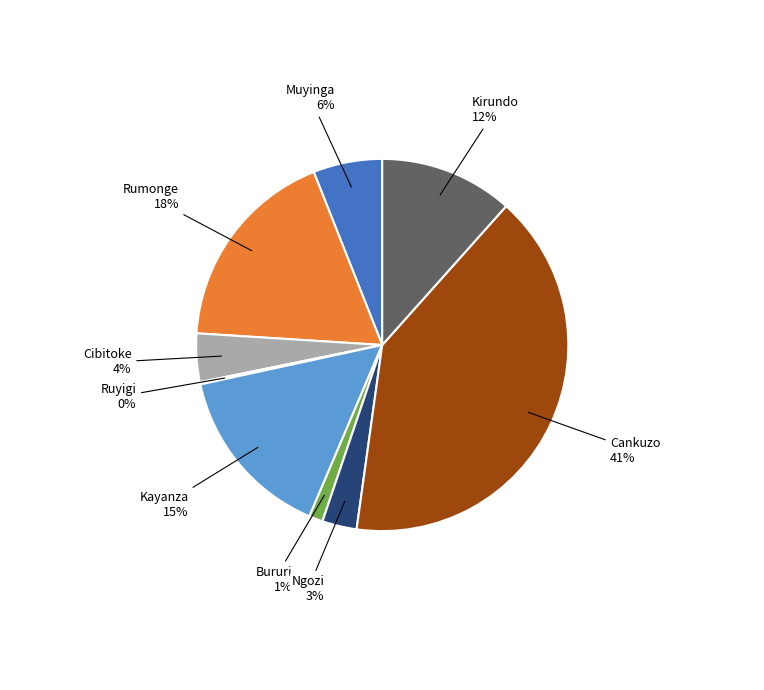

To the nearest percent, what portion does Cibitoke represent?

4%